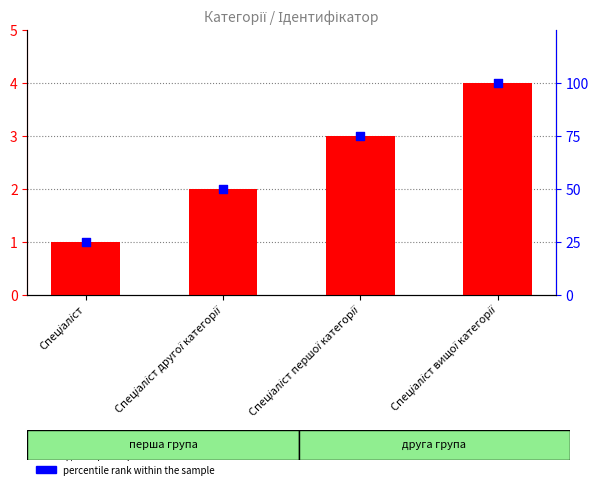

What is the total value across all series at Спеціаліст другої категорії?

52